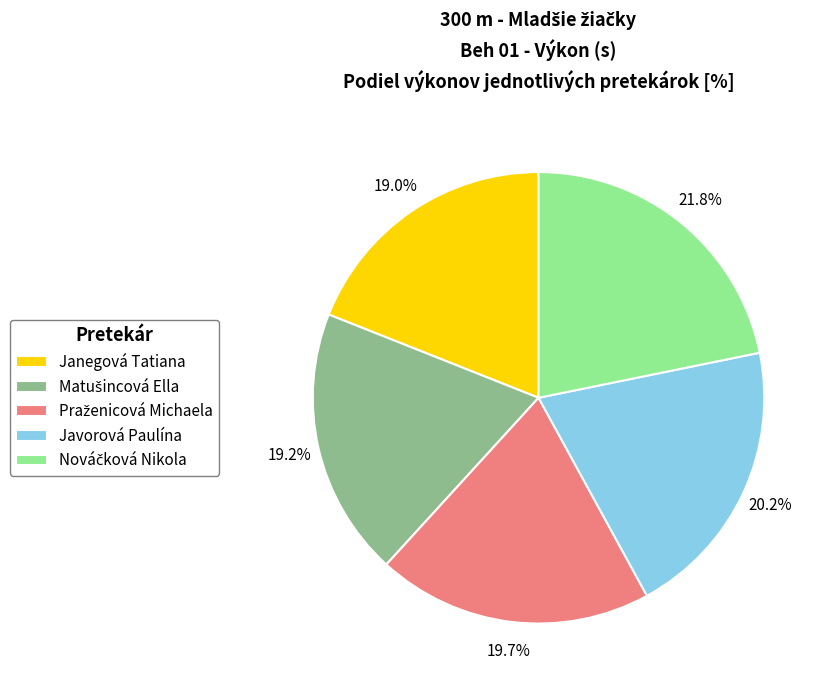

What is the ratio of the value at Janegová Tatiana to the value at Javorová Paulína?

0.9